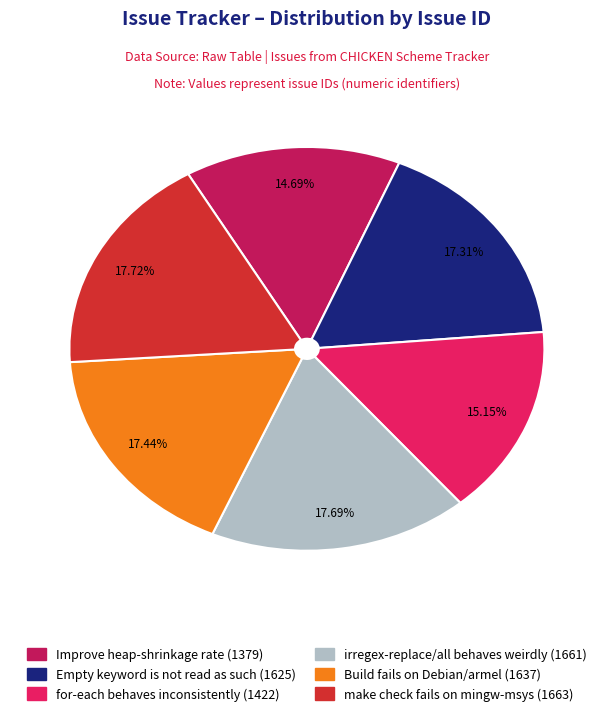

Is it true that Empty keyword is not read as such is 17% of the pie?

True